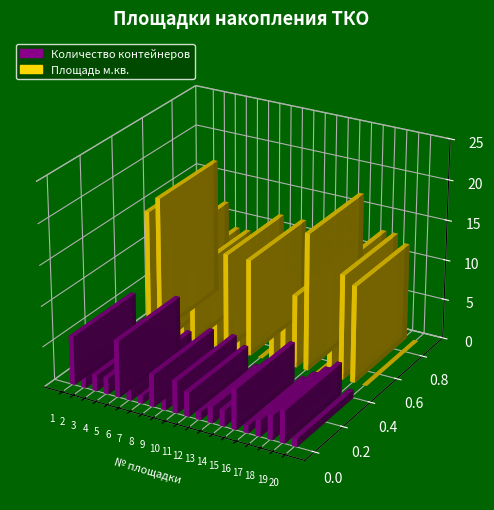

Reading right to left, transcribe all the data shown in this chart.

Количество контейнеров: 1	4	3	2	1	5	2	2	1	3	4	2	4	1	3	7	2	2	3	6
Площадь м.кв.: 0	12	13	13	0	17	9	5	4	0	12	5	12	5	0	9	9	12	17	15